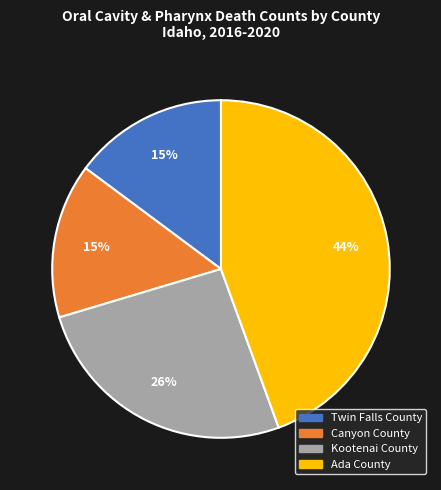

Which has a higher value, Kootenai County or Canyon County?

Kootenai County